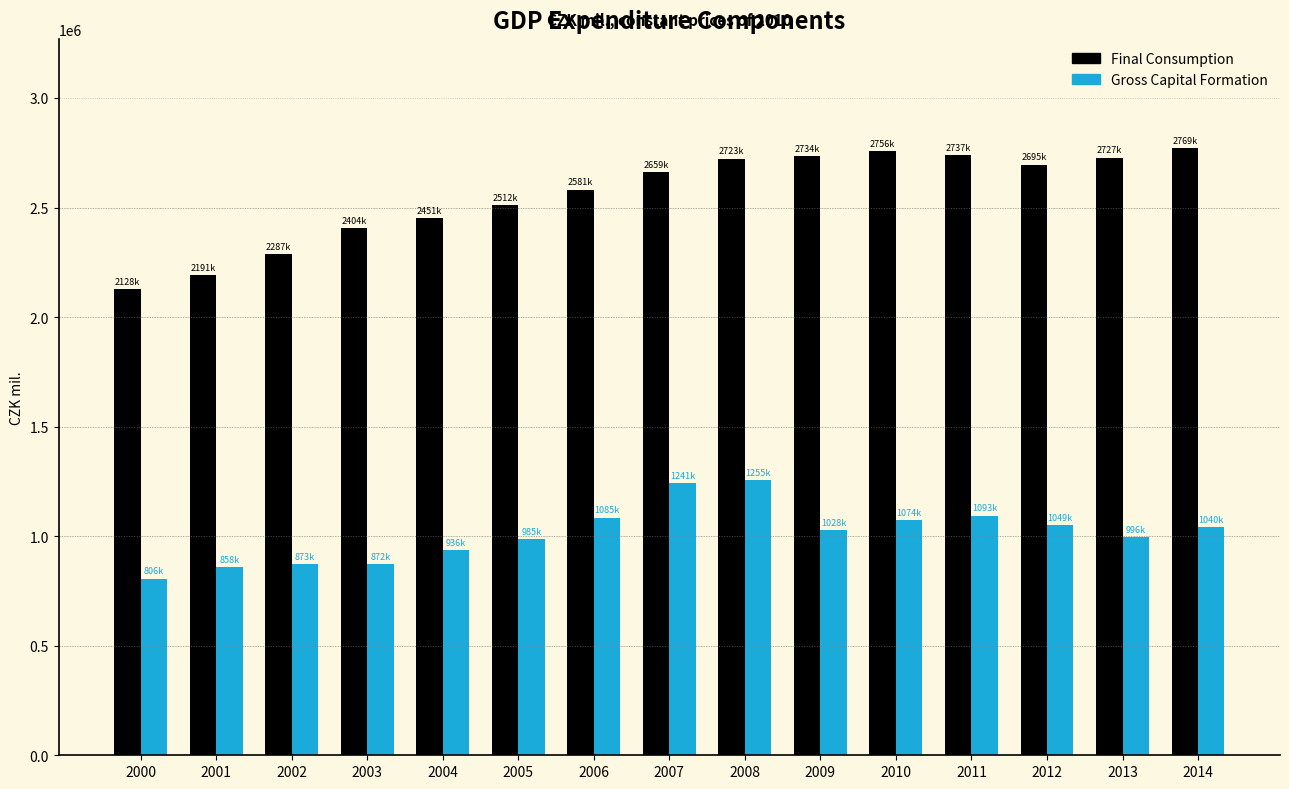

What is the sum of the Final Consumption values at 2006 and 2014?

5351759